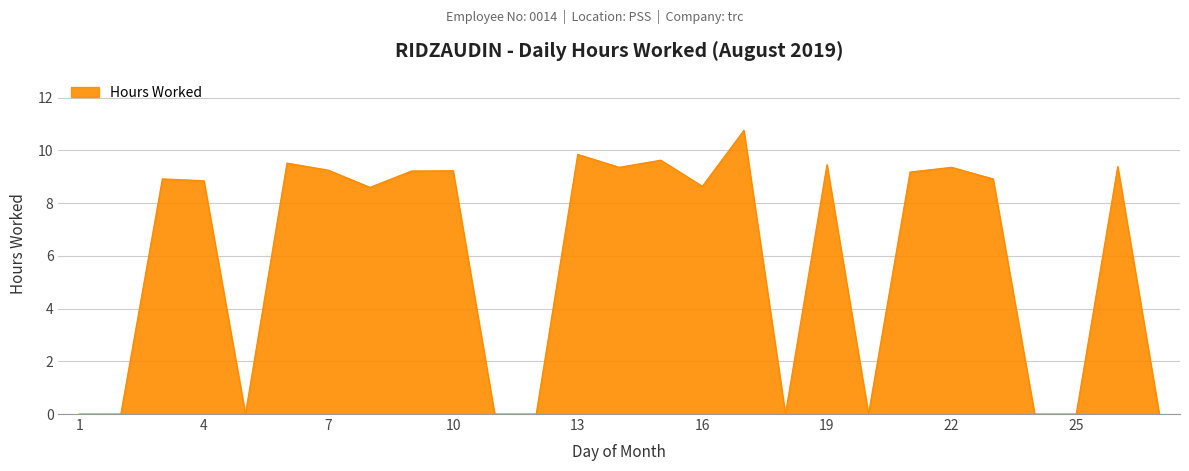

What is the greatest value displayed?

10.8